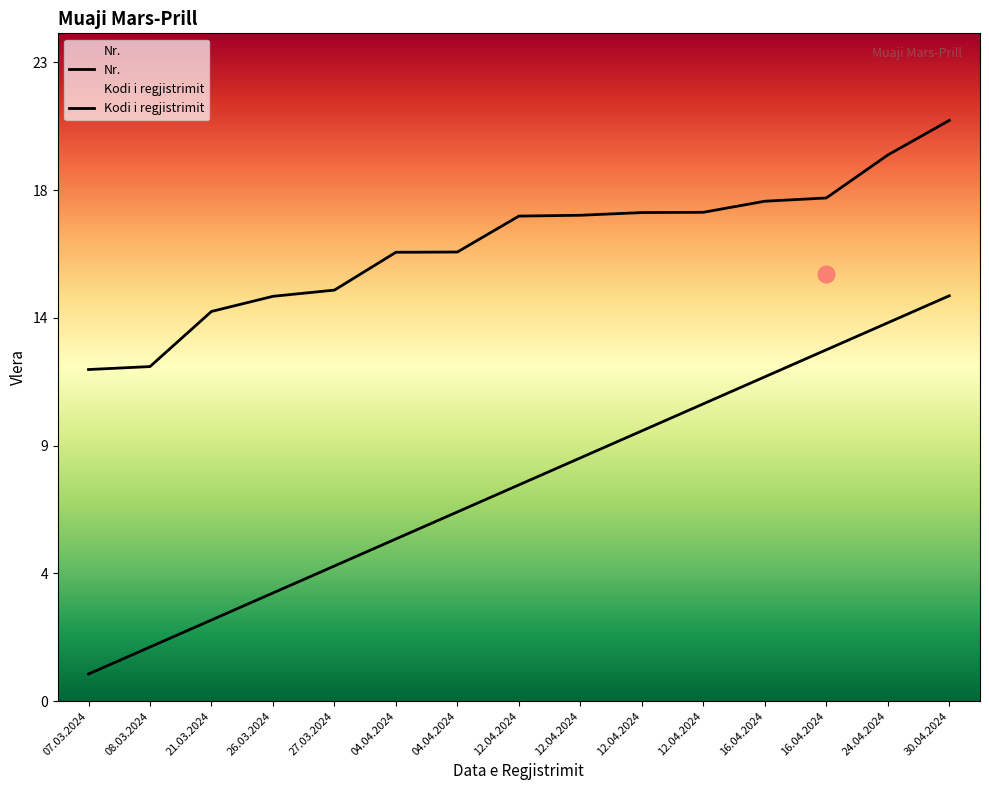

Which series changed the most between 08.03.2024 and 21.03.2024?

Kodi i regjistrimit